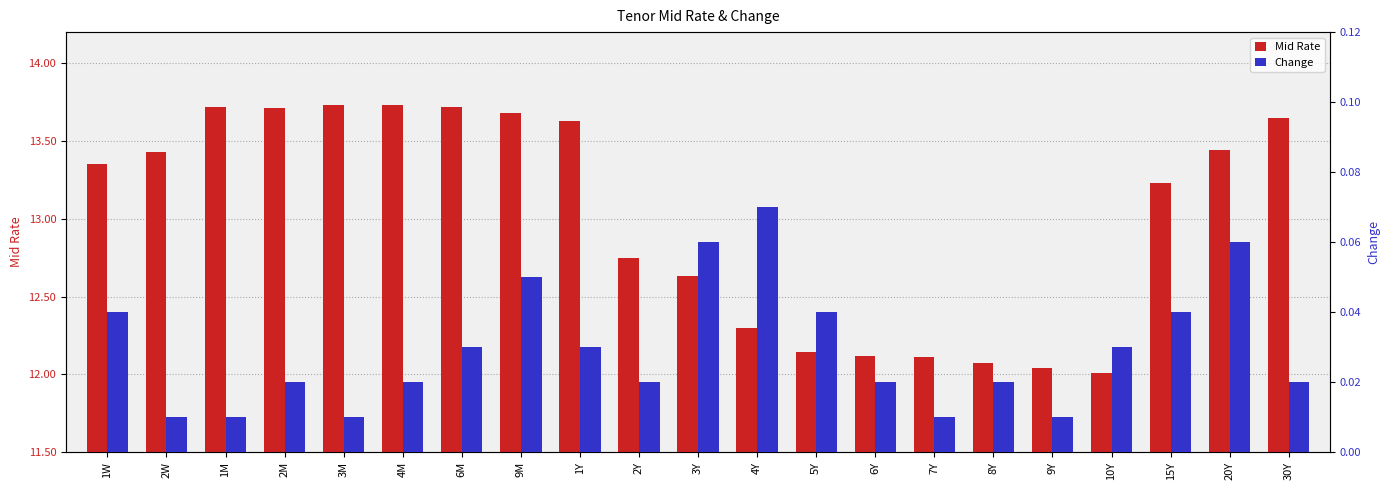

Rank the categories by Change value from lowest to highest.

2W, 1M, 3M, 7Y, 9Y, 2M, 4M, 2Y, 6Y, 8Y, 30Y, 6M, 1Y, 10Y, 1W, 5Y, 15Y, 9M, 3Y, 20Y, 4Y